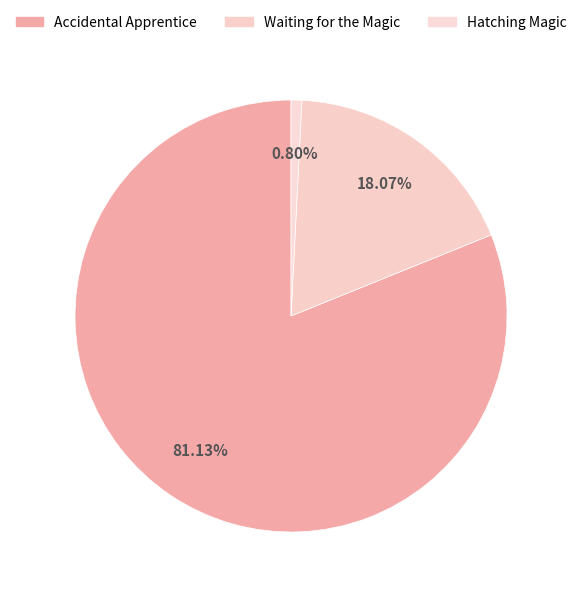

Is Hatching Magic the majority of the pie?

No